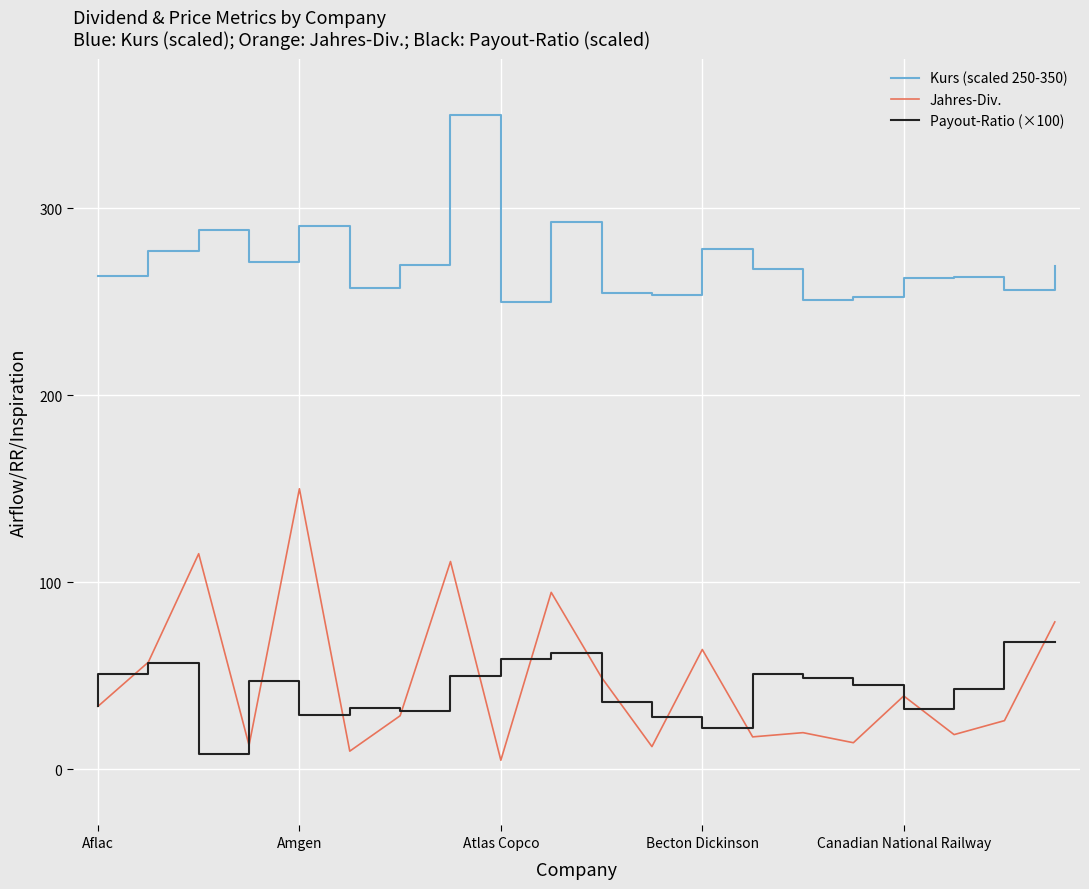

What is the difference between the second highest and second lowest values in the Jahres-Div. series?

105.6